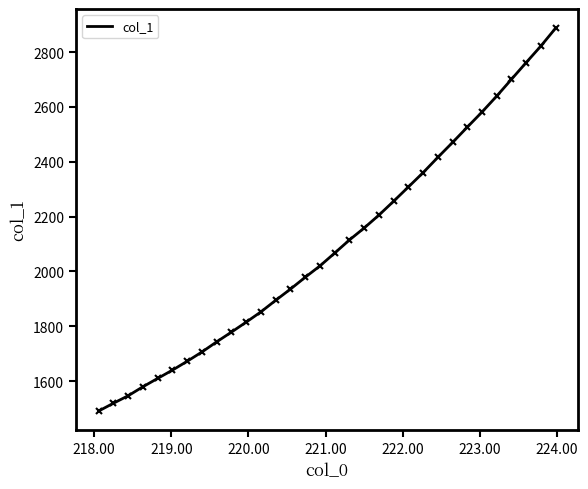

What is the greatest value displayed?

2887.4